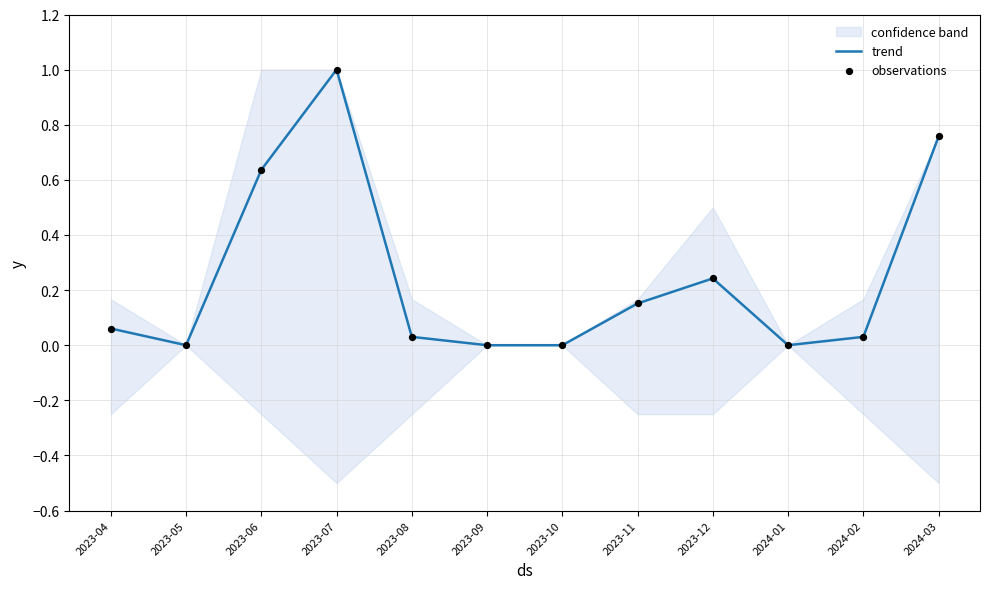

At how many categories does at least one series exceed 0?

8